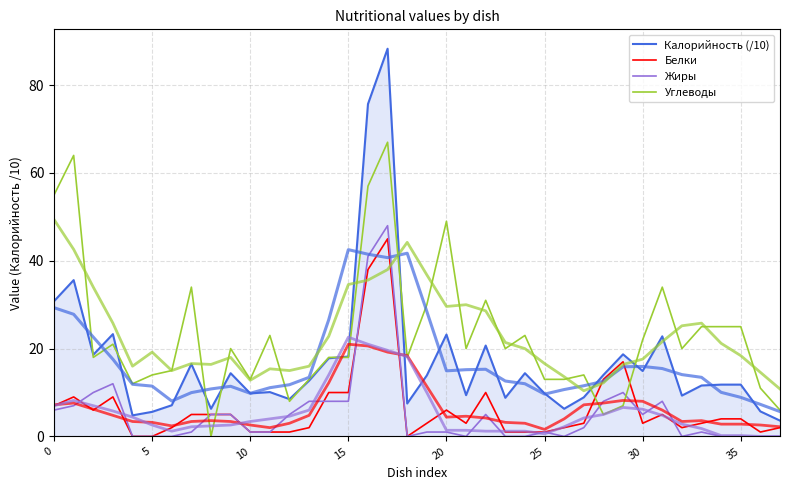

What is the total value across all series at 29?

52.7